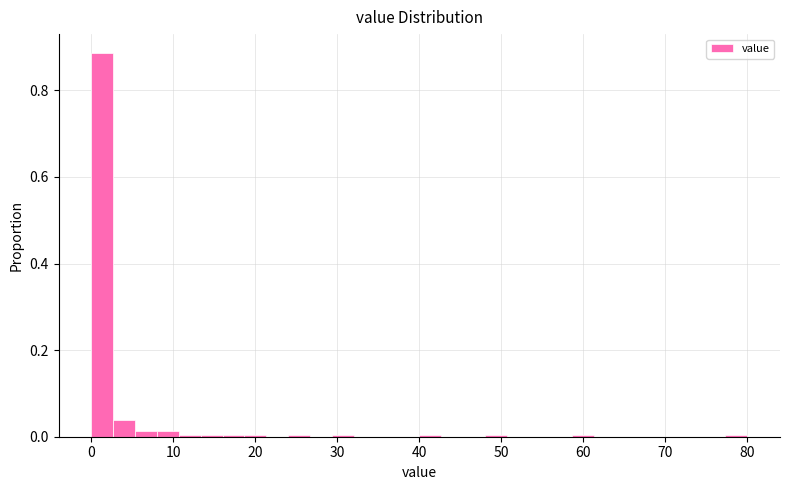

Around what value on the x-axis is the tallest bar? Give the approximate position of its centre, as read against the axis.

1